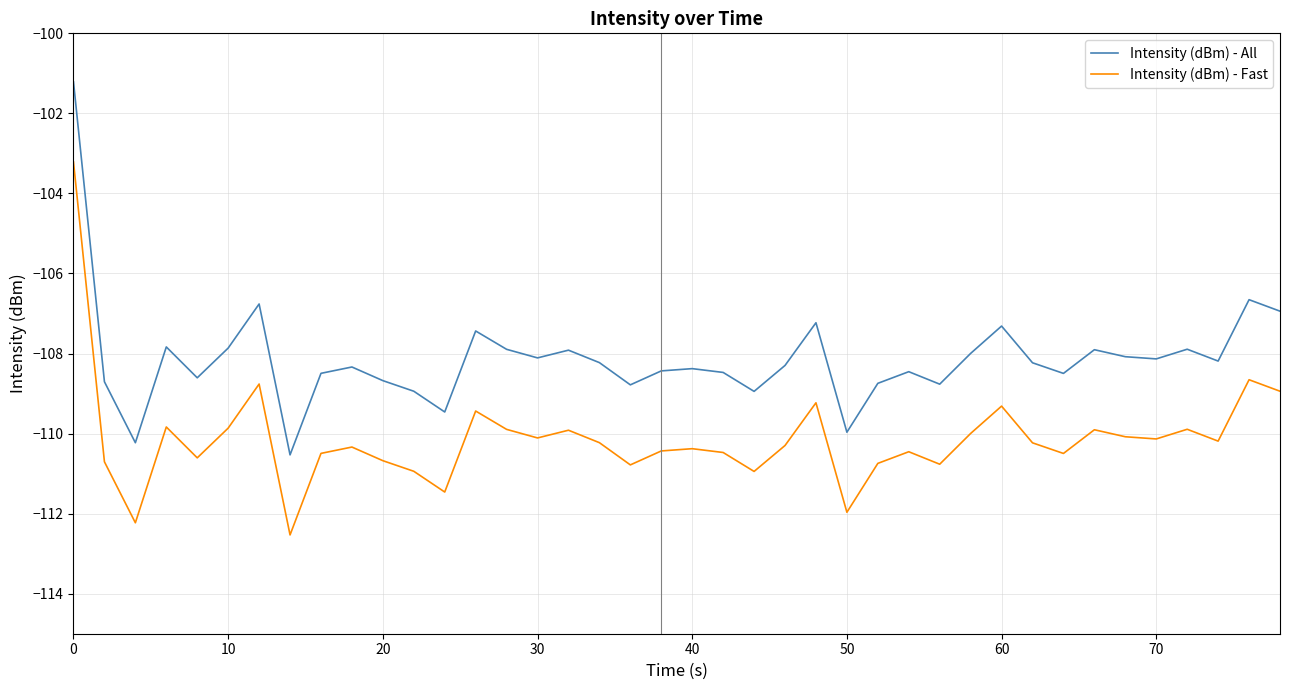

Which series has the largest total across all categories?

Intensity (dBm) - All